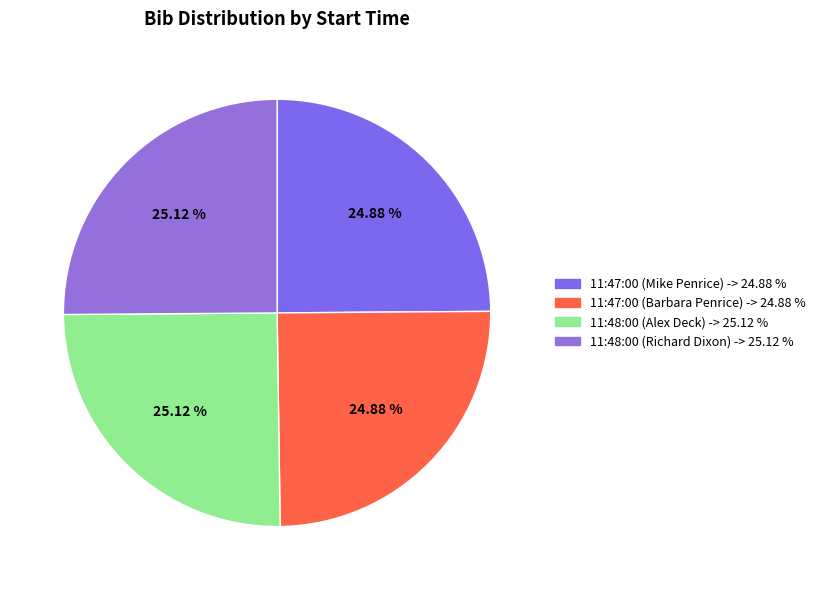

Is the sum of 11:47:00 (Mike Penrice) and 11:48:00 (Richard Dixon) greater than half?

No